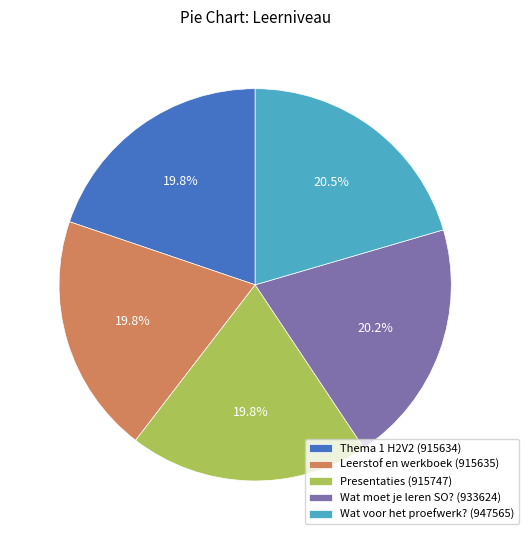

To the nearest percent, what percentage of the pie is Leerstof en werkboek (915635)?

20%